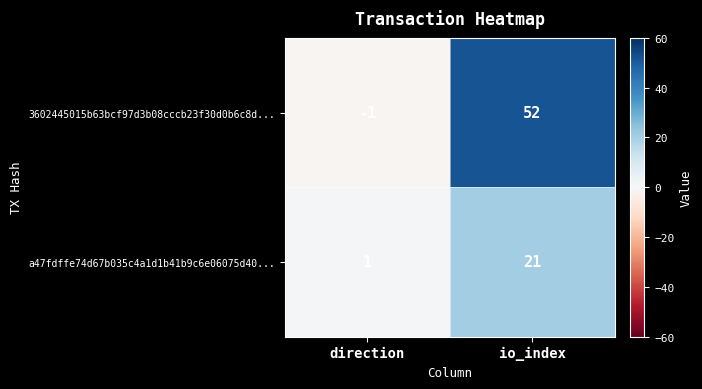

Reading left to right, extract all data points from this chart.

3602445015b63bcf97d3b08cccb23f30d0b6c8d...: -1	52
a47fdffe74d67b035c4a1d1b41b9c6e06075d40...: 1	21